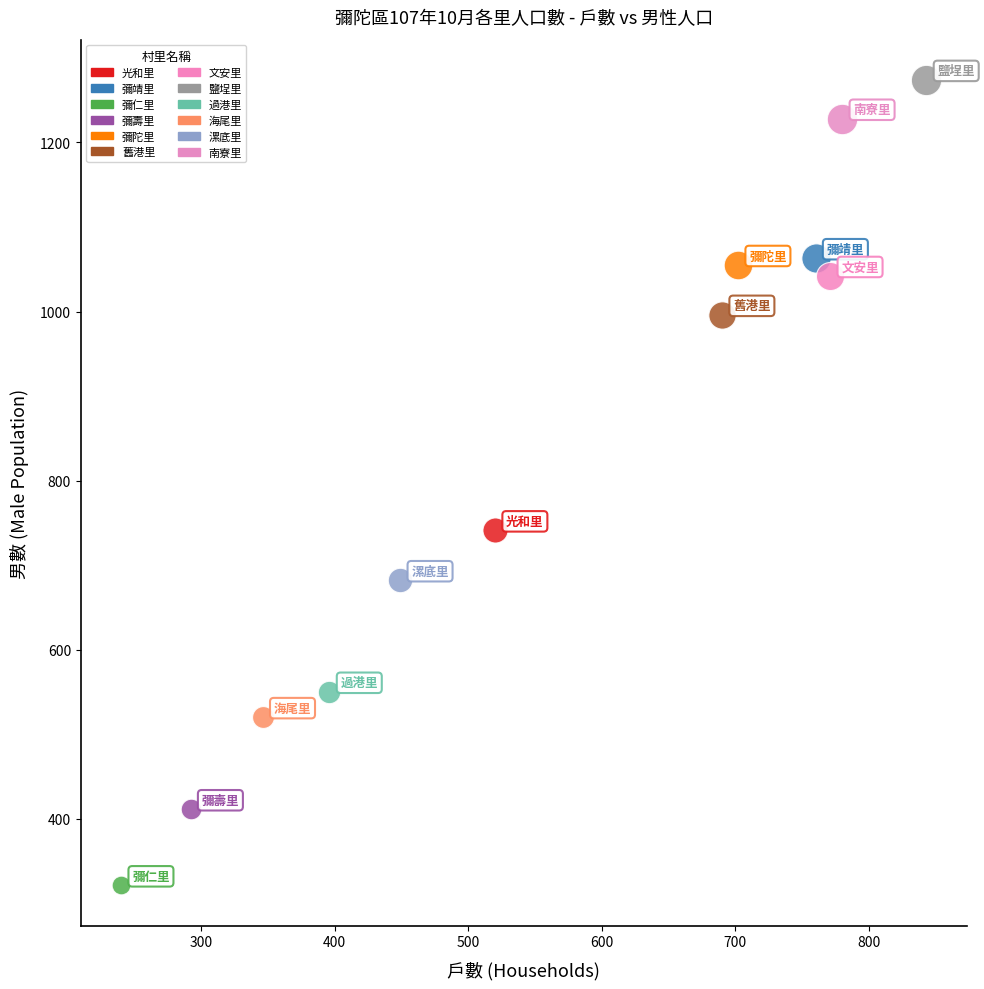

Which series contains the highest Y value?

鹽埕里